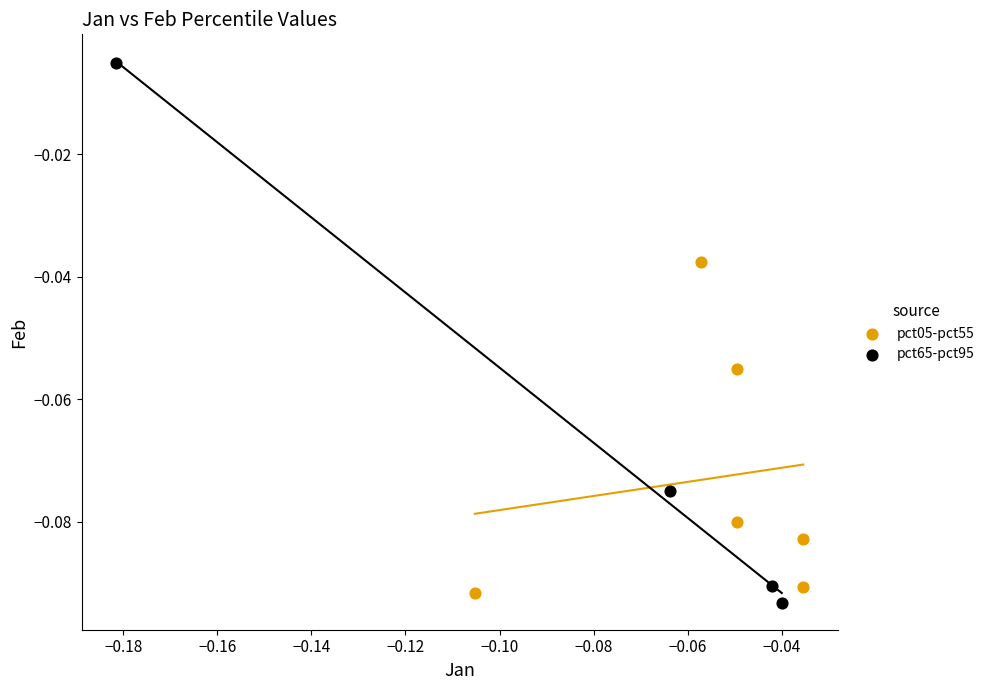

Which series reaches the minimum Y coordinate?

pct65-pct95